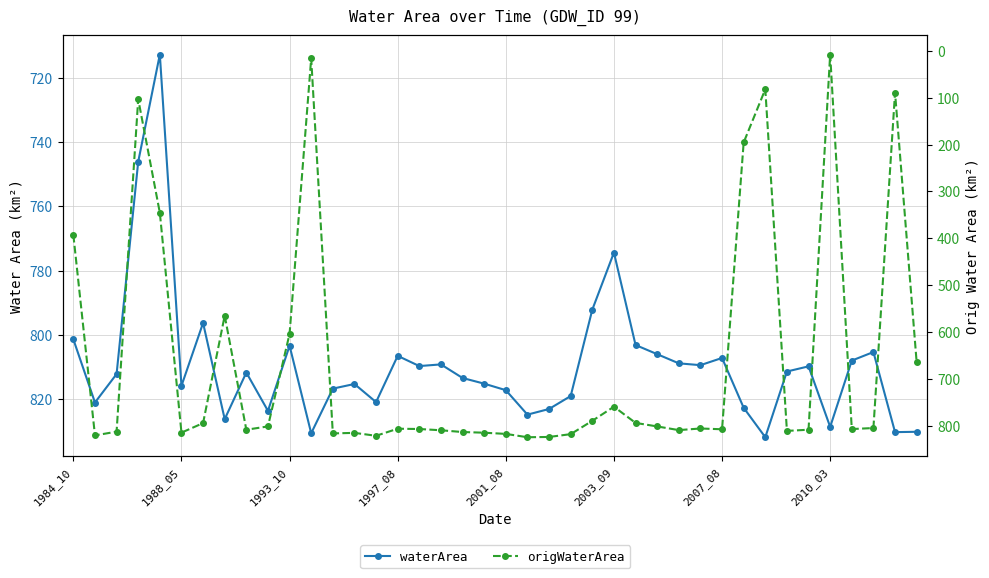

What is the maximum value for origWaterArea?

823.8